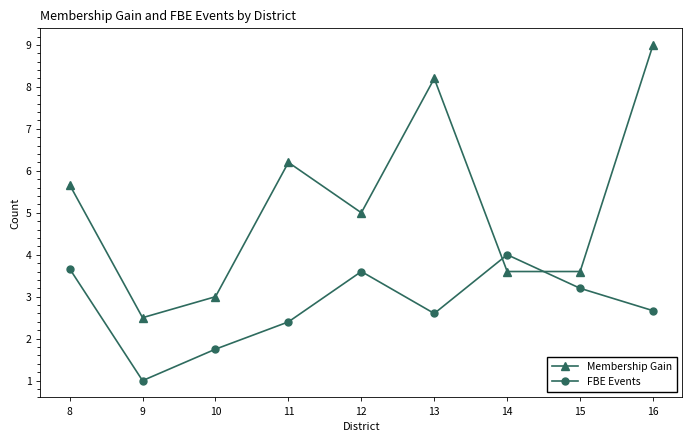

Where is the first local maximum for Membership Gain?

11